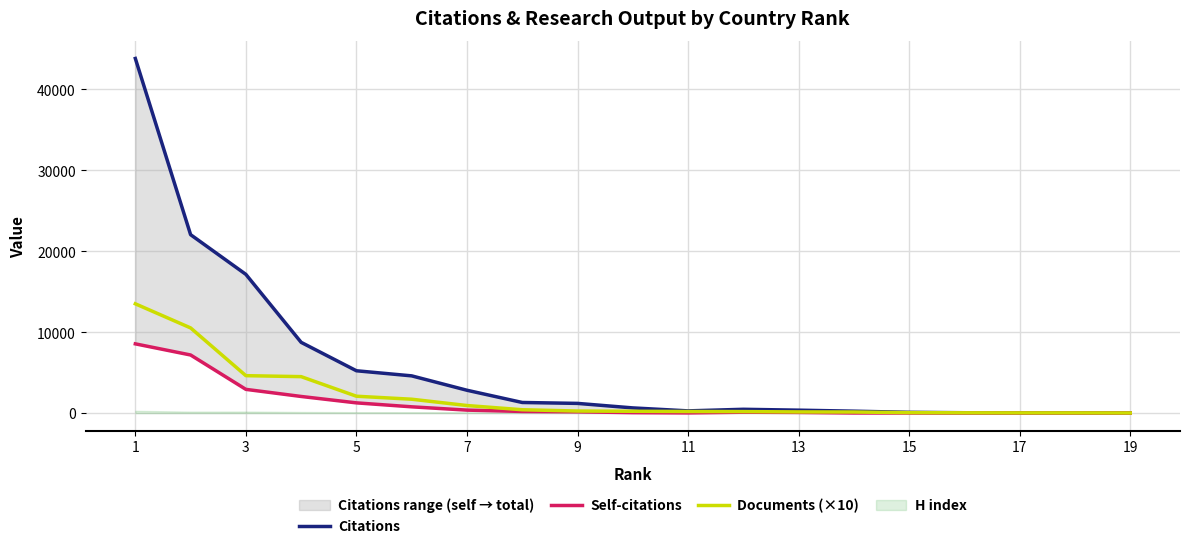

What is the sum of all Self-citations values?

23719